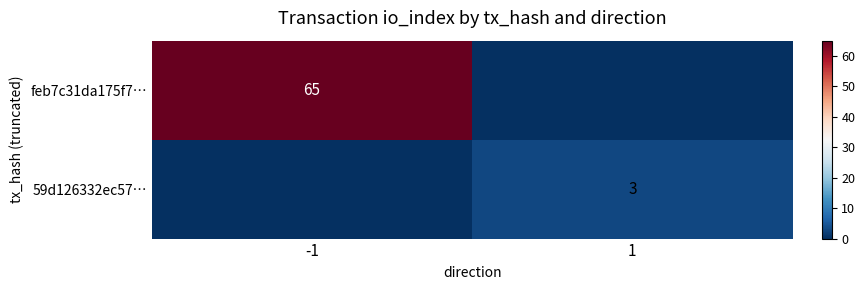

What is the difference between the highest and lowest values at -1?

65